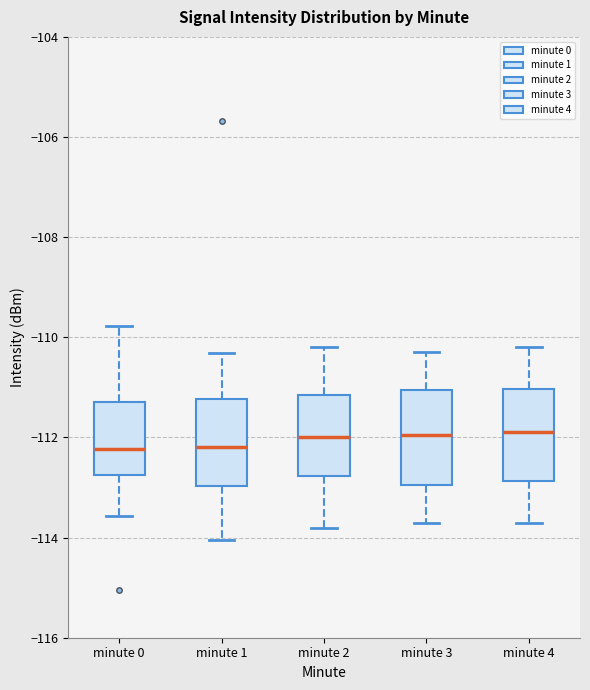

Where does the lower whisker of the box for minute 4 end on the y-axis? The values are not printed on the chart, so give them approximately, as read against the axis.

-113.6